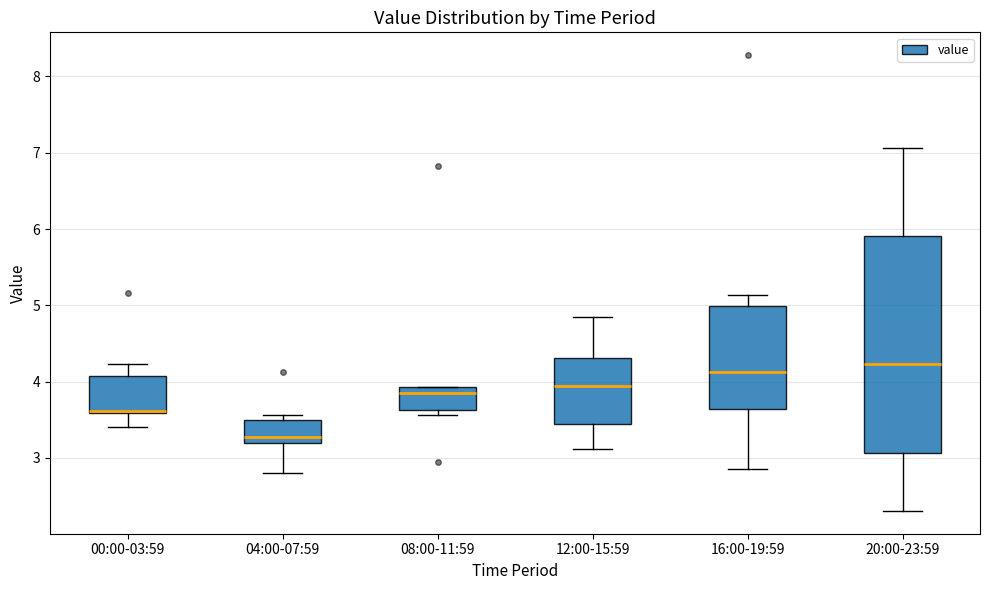

Reading left to right, transcribe this box plot: for each box, give where its median line is, the range the box spans, and where its two whiskers end, as read against the y-axis. The values are not printed on the chart, so give them approximately, as read against the axis.

00:00-03:59: median 3.6 (drawn on the box's lower edge), box 3.6 to 4.1, whiskers 3.4 to 4.2
04:00-07:59: median 3.3, box 3.2 to 3.5, whiskers 2.8 to 3.6
08:00-11:59: median 3.9 (just below the box's upper edge), box 3.6 to 3.9, whiskers 3.6 (just below the box's lower edge) to 3.9
12:00-15:59: median 3.9, box 3.5 to 4.3, whiskers 3.1 to 4.8
16:00-19:59: median 4.1, box 3.6 to 5.0, whiskers 2.9 to 5.1
20:00-23:59: median 4.2, box 3.1 to 5.9, whiskers 2.3 to 7.1